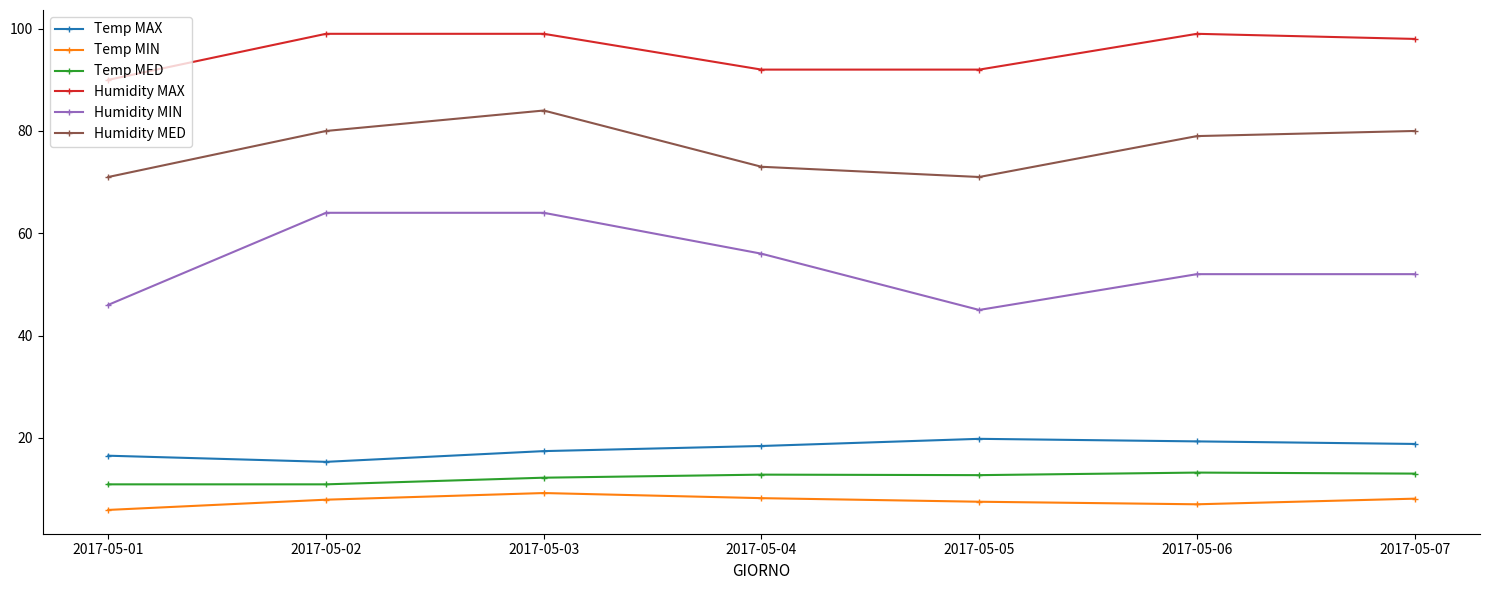

What is the minimum value shown in the chart?

5.9